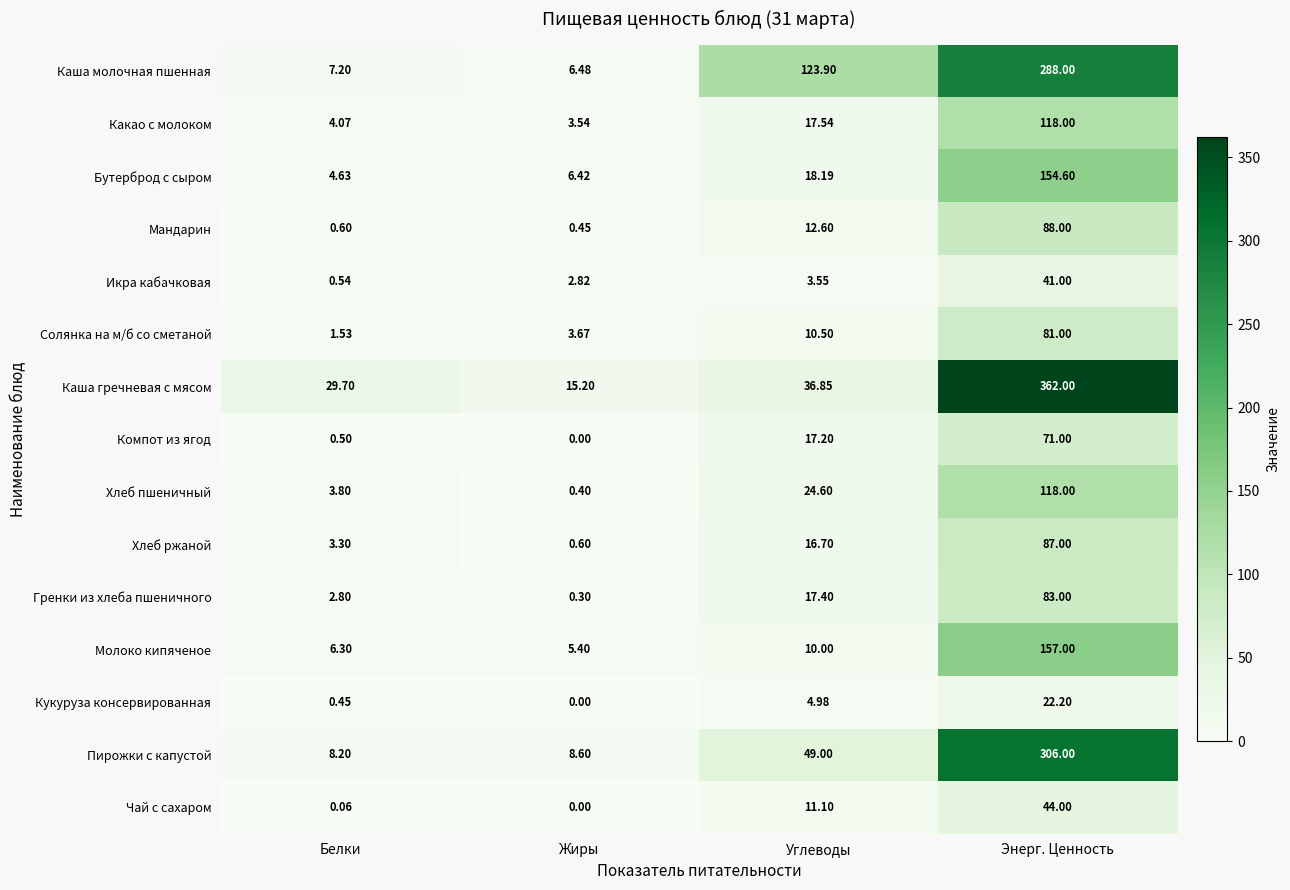

What is the spread (max minus min) of values at Жиры?

15.2